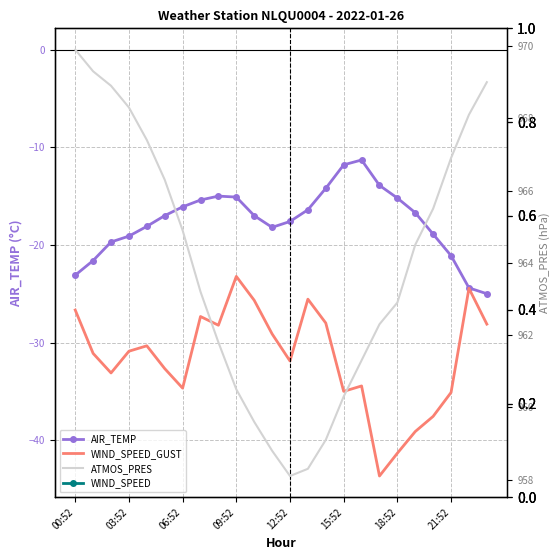

In ATMOS_PRES, how many points are lower than both neighbors (excluding endpoints)?

1